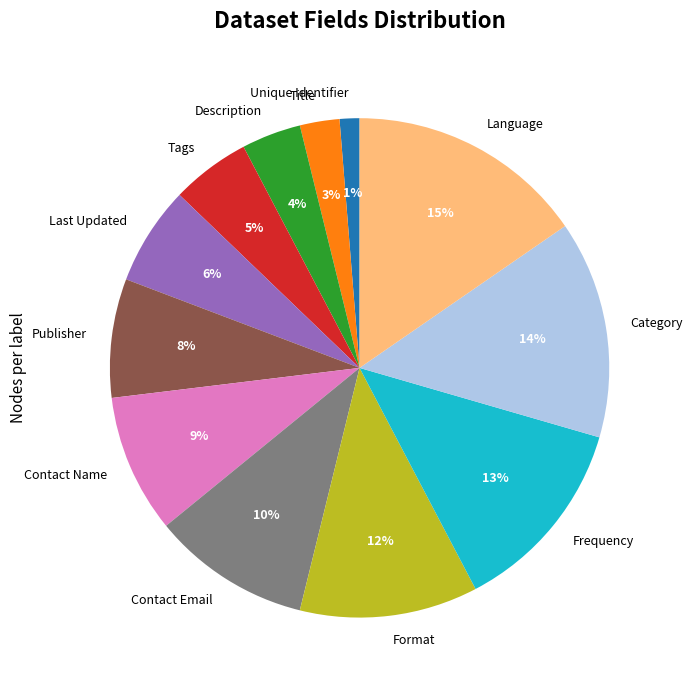

Which slice is the largest?

Language